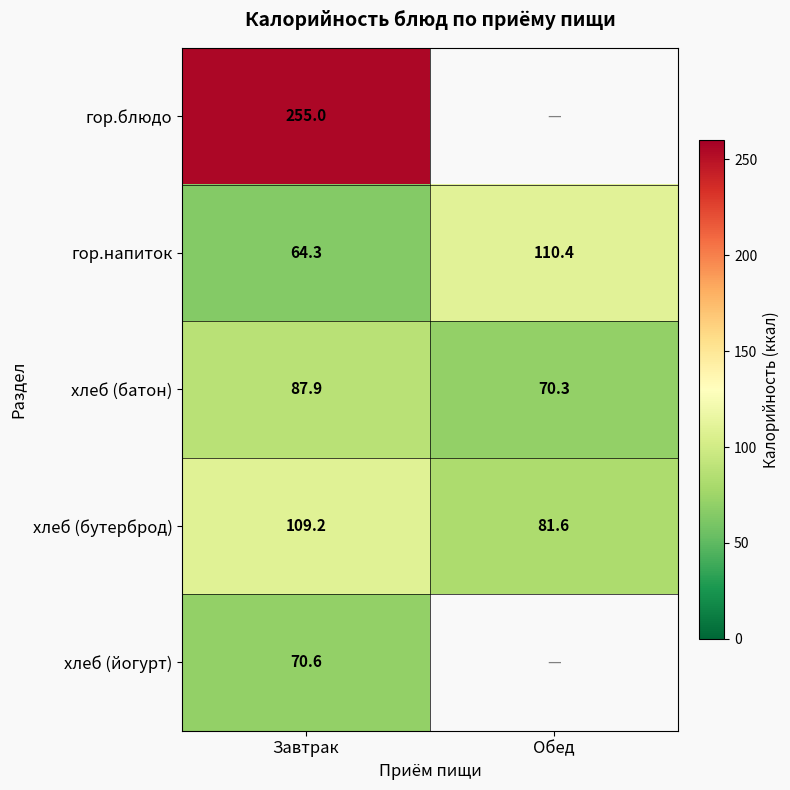

What is the sum of all гор.напиток values?

174.7